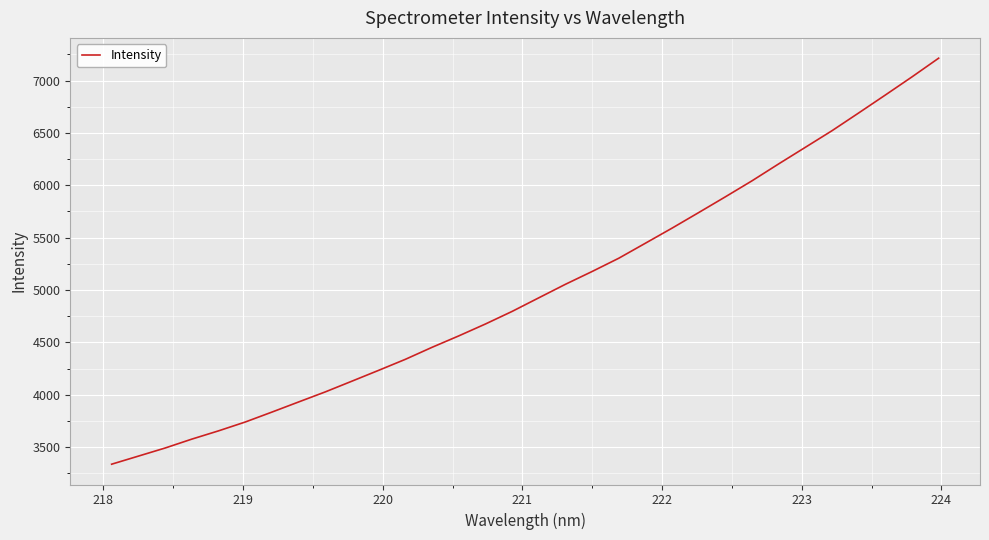

What is the minimum value shown in the chart?

3336.4